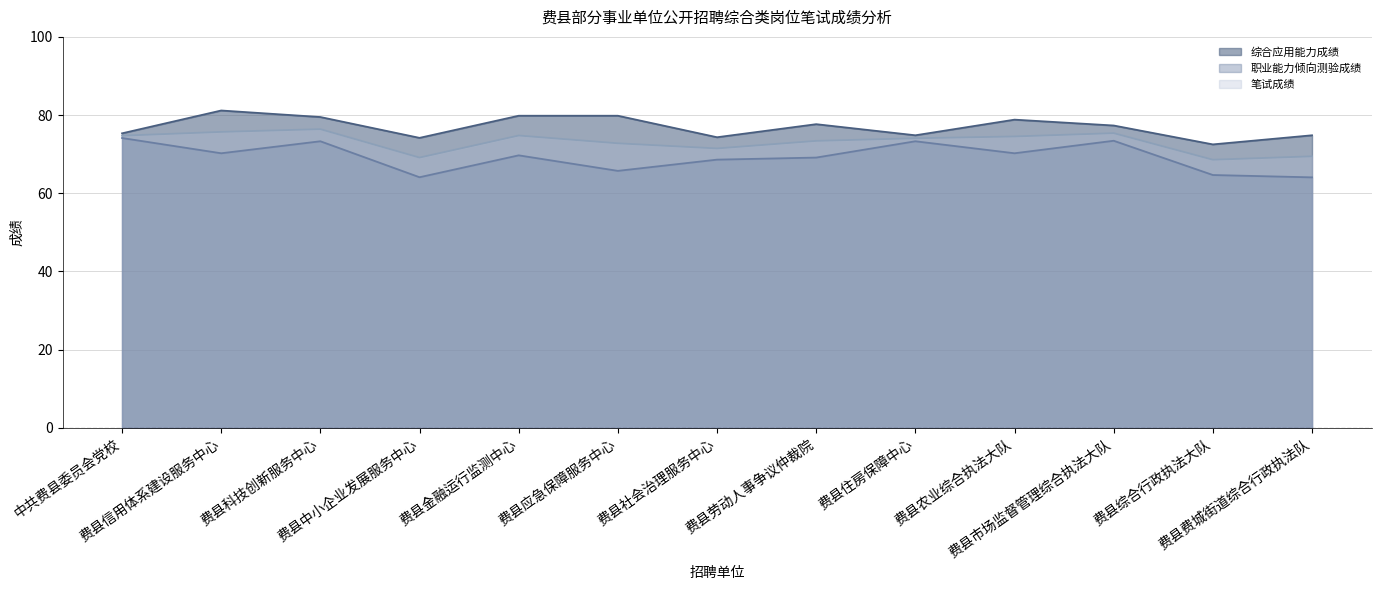

Rank the categories by 综合应用能力成绩 value from lowest to highest.

费县综合行政执法大队, 费县中小企业发展服务中心, 费县社会治理服务中心, 费县住房保障中心, 费县费城街道综合行政执法队, 中共费县委员会党校, 费县市场监督管理综合执法大队, 费县劳动人事争议仲裁院, 费县农业综合执法大队, 费县科技创新服务中心, 费县金融运行监测中心, 费县应急保障服务中心, 费县信用体系建设服务中心